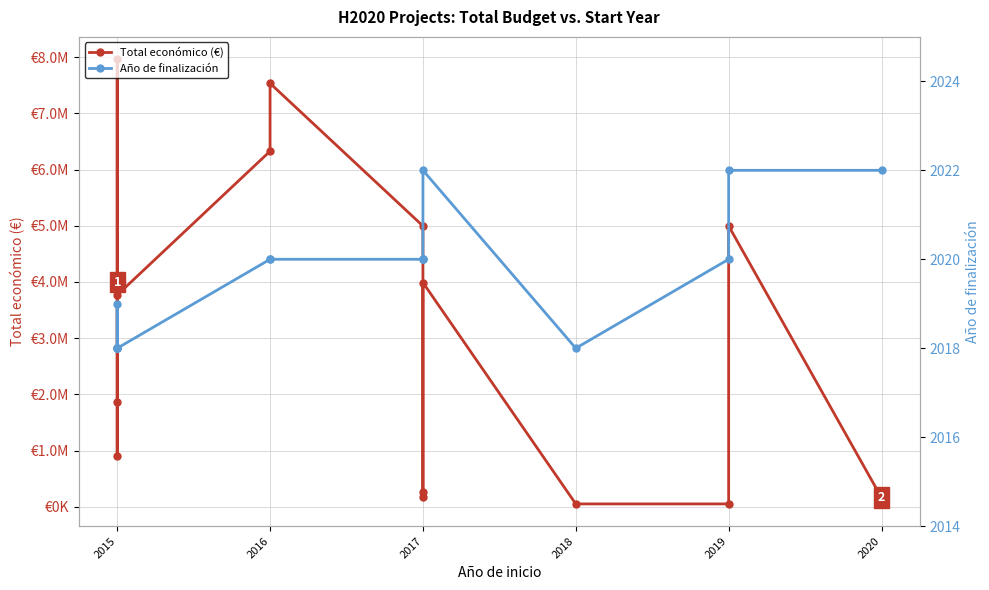

How many interior local peaks does the Total económico (€) series have?

4